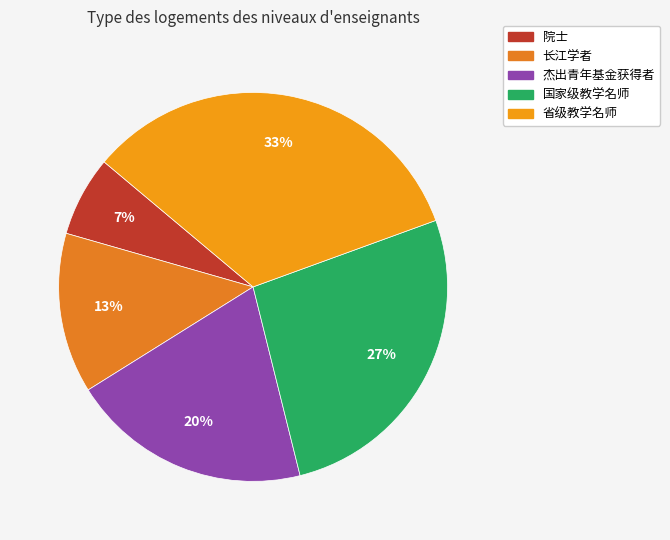

Which category has the smallest portion of the pie?

院士